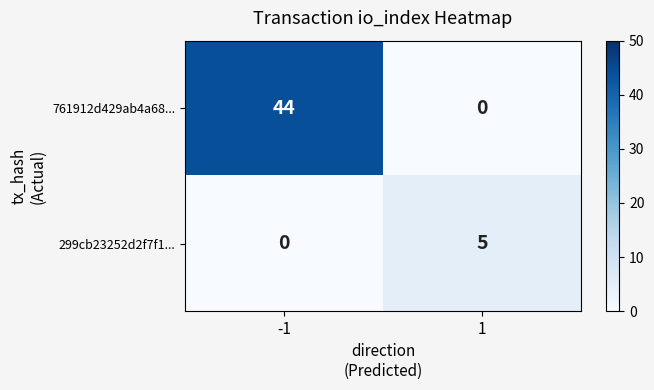

What is the difference between the 299cb23252d2f7f1... values at 1 and -1?

5